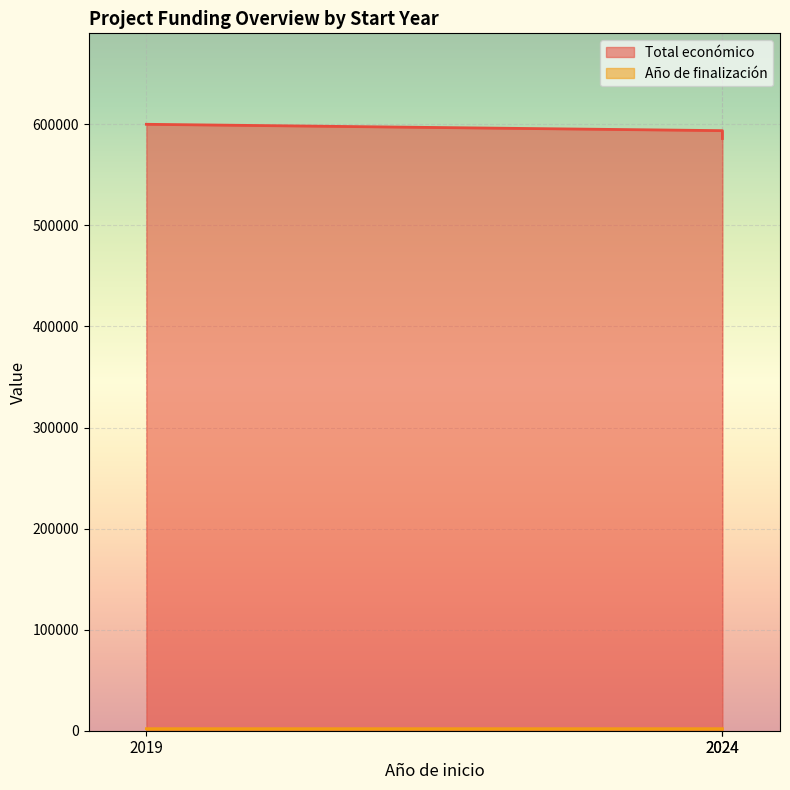

List the series in order of their peak value, lowest first.

Año de finalización, Total económico